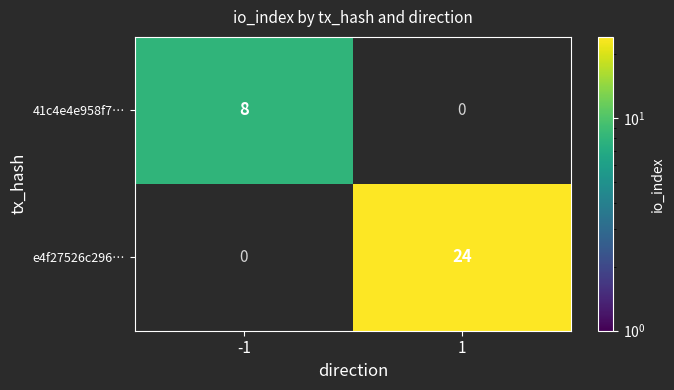

What is the total value across all series at -1?

8